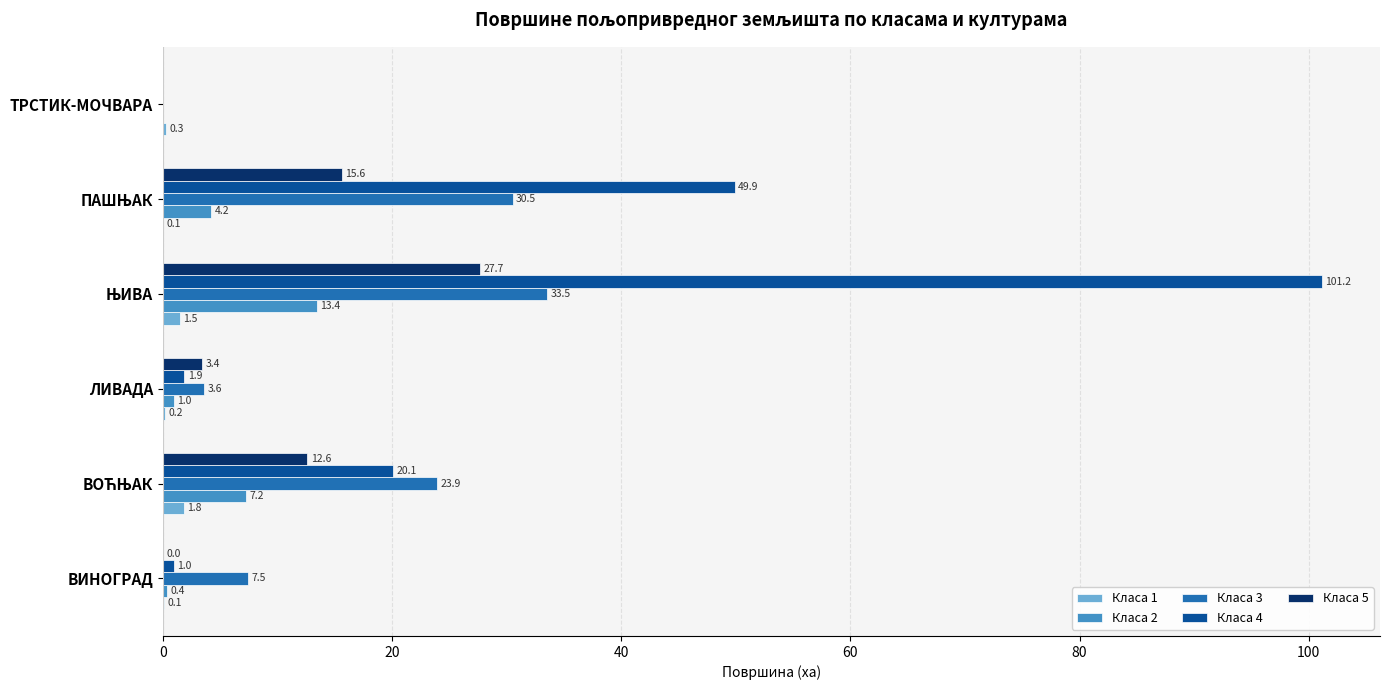

Is it true that Класа 1 equals 0.1 at ВИНОГРАД?

True